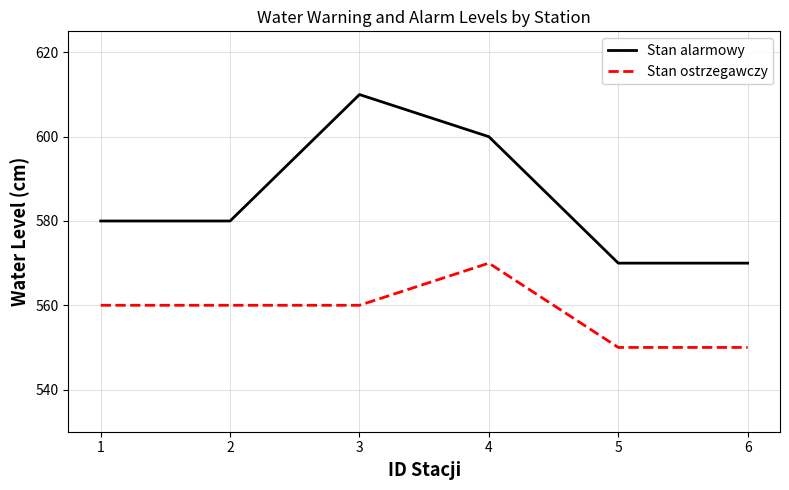

True or false: Stan ostrzegawczy and Stan alarmowy intersect in this chart.

False